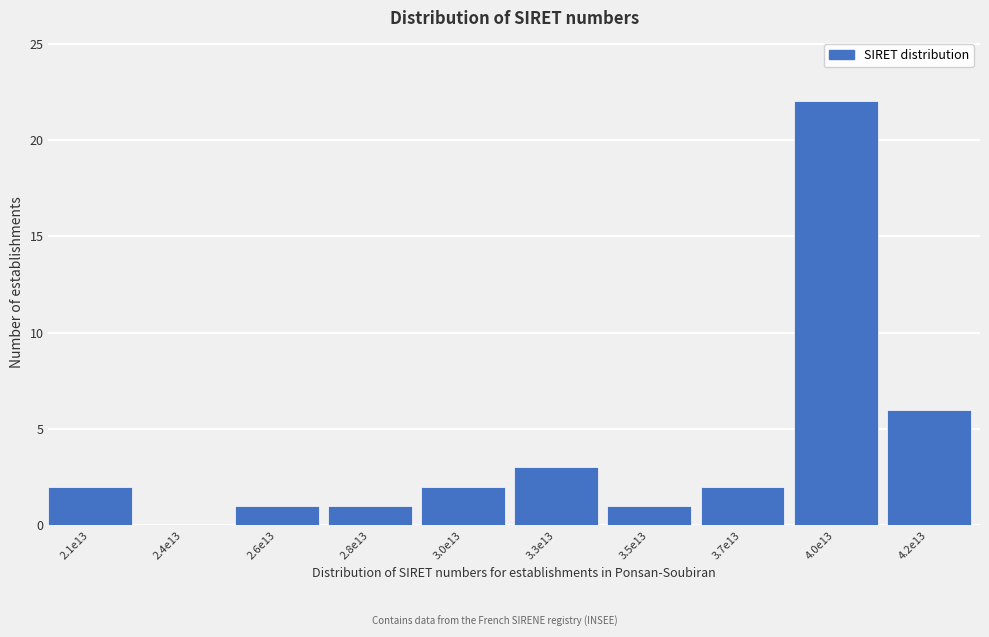

Reading left to right, transcribe all the data shown in this chart.

2.1e13=2	2.4e13=0	2.6e13=1	2.8e13=1	3.0e13=2	3.3e13=3	3.5e13=1	3.7e13=2	4.0e13=22	4.2e13=6